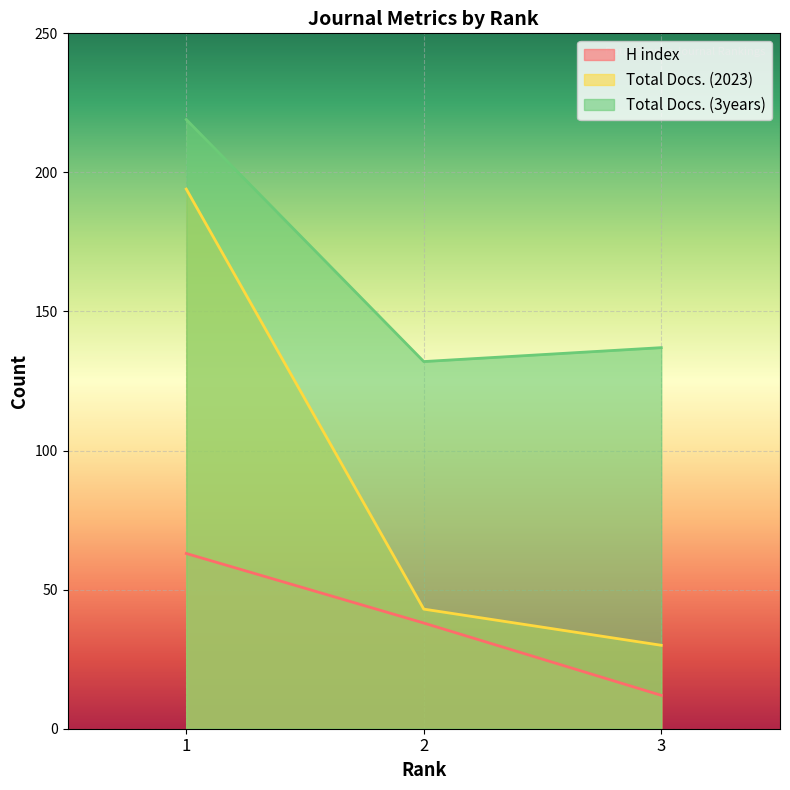

Which series has the largest total across all categories?

Total Docs. (3years)